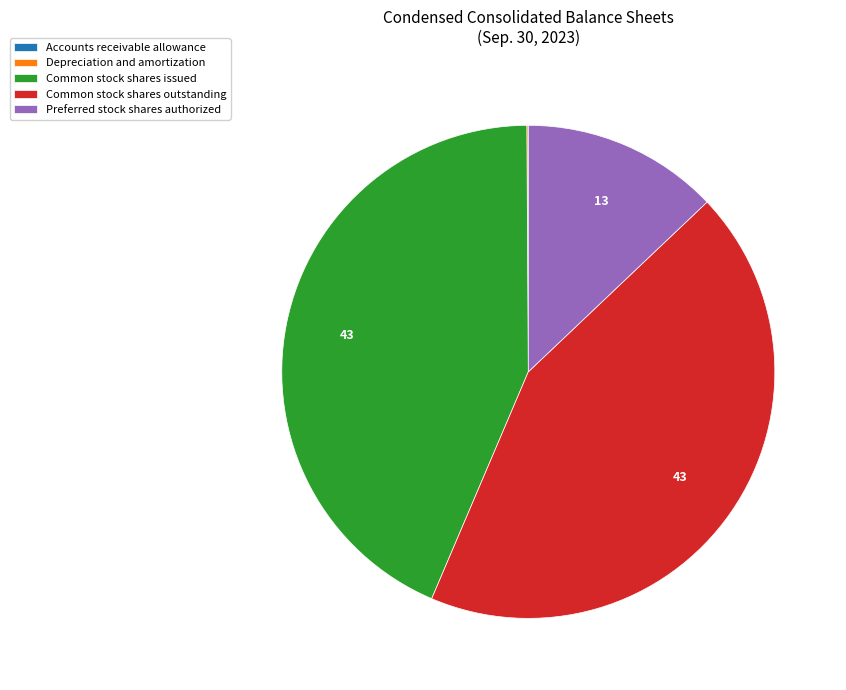

Approximately how many times larger is the value at Common stock shares issued compared to Common stock shares outstanding?

1.0